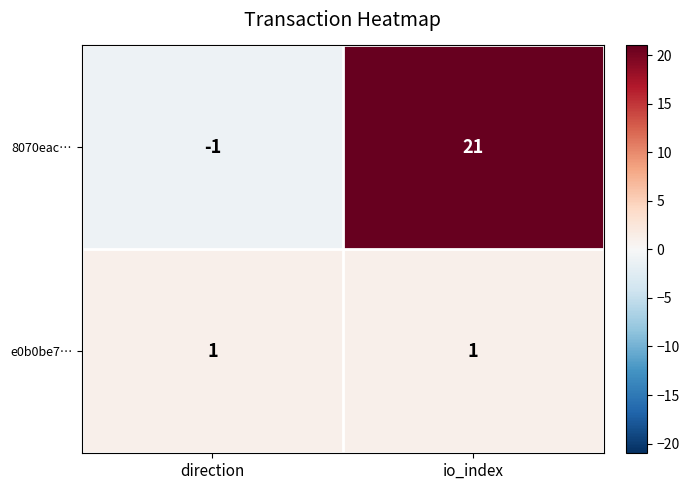

Reading left to right, what are all the values shown in this chart?

8070eac…: -1	21
e0b0be7…: 1	1